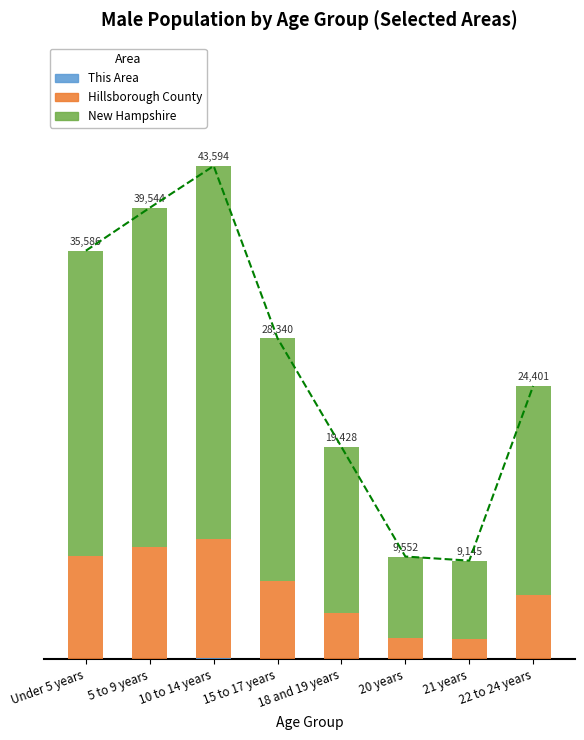

Which series has the largest total across all categories?

New Hampshire